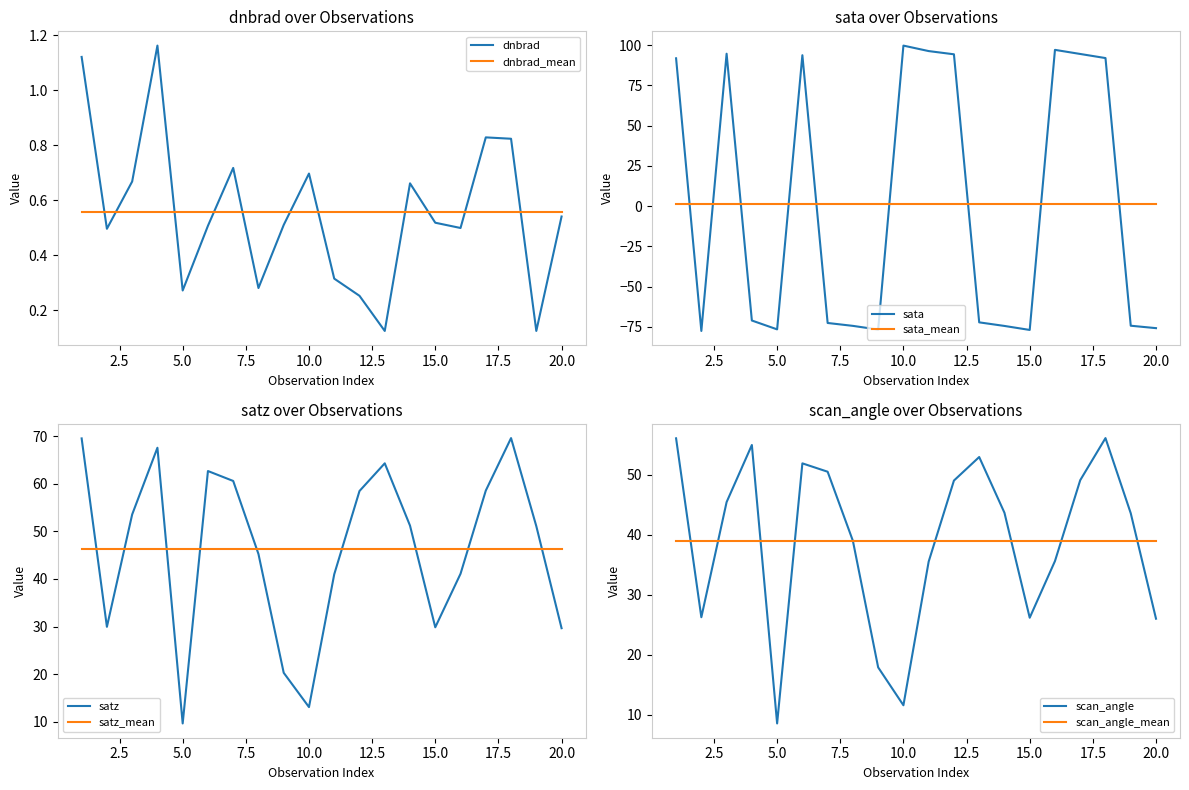

What is the value of the scan_angle point at the 4th from the left?

55.0